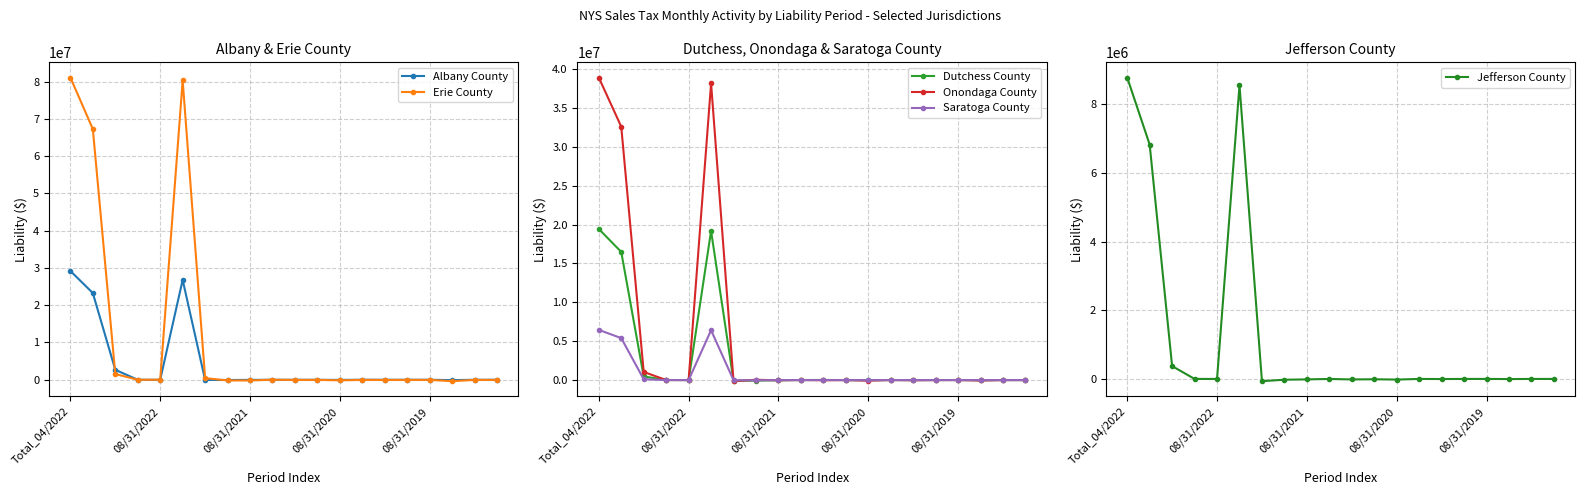

The Albany County series shows 970.6 at 08/31/2020. True or false?

False